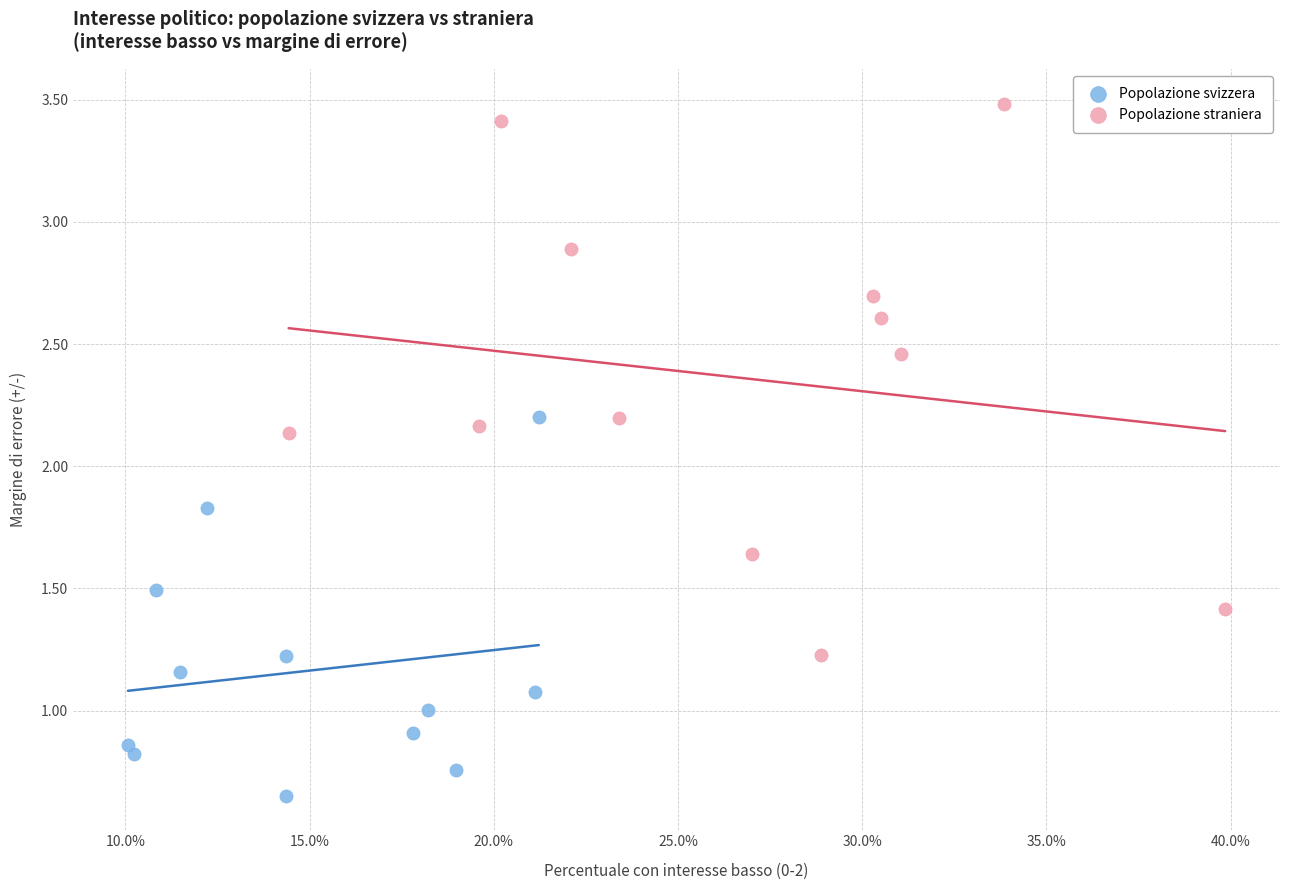

Which series contains the highest Y value?

Popolazione straniera